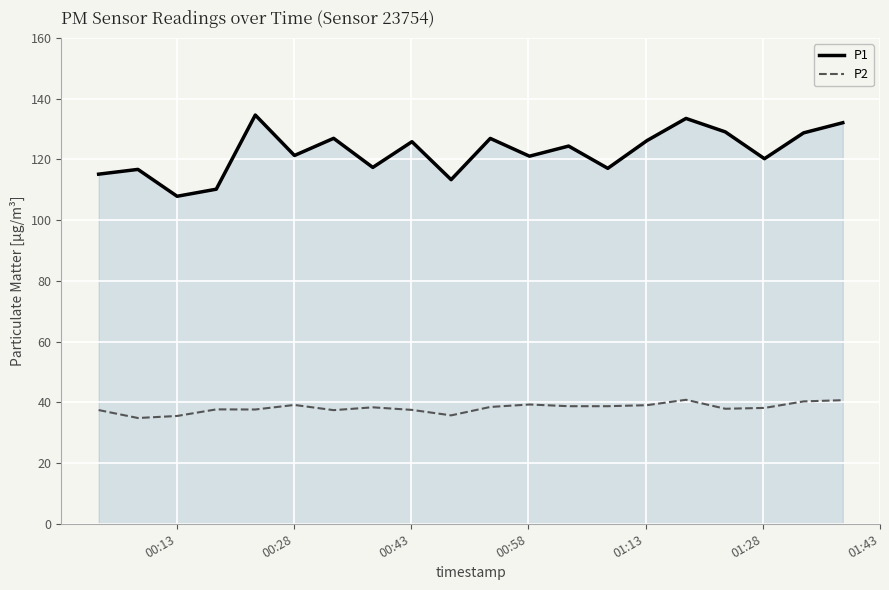

Which series has the largest range (max minus min)?

P1